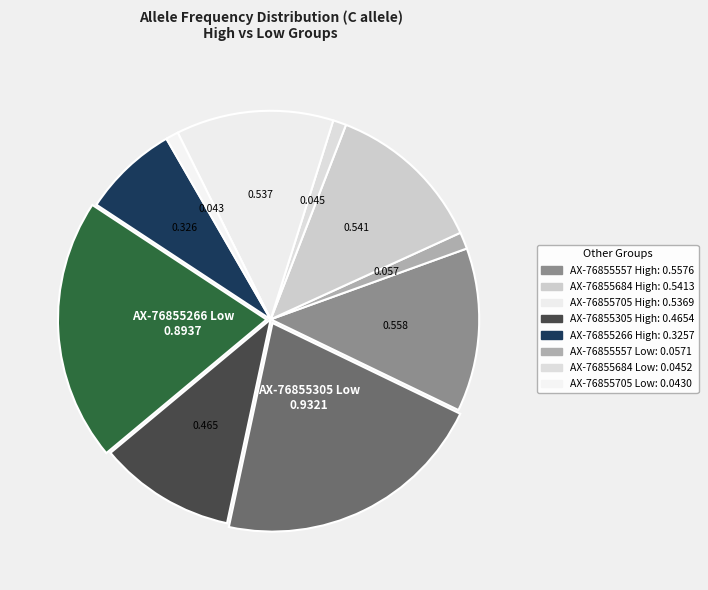

Which category has the smallest portion of the pie?

AX-76855705 Low